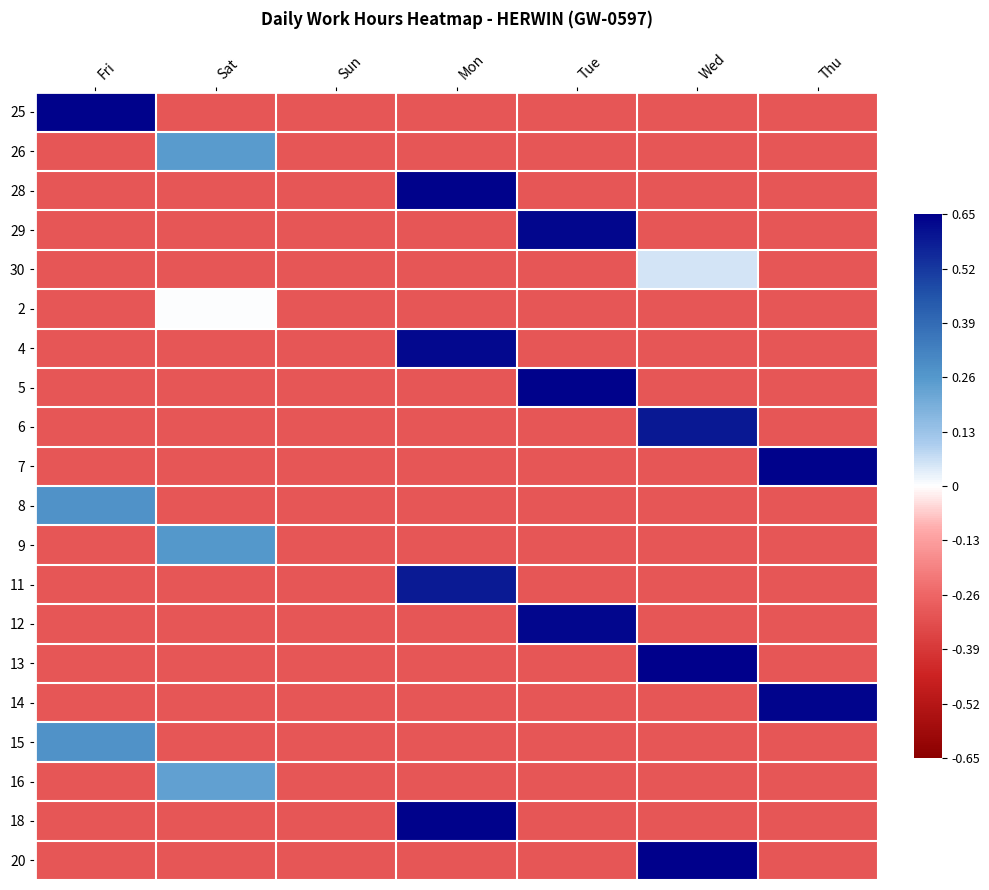

How many data points does each series have?

7